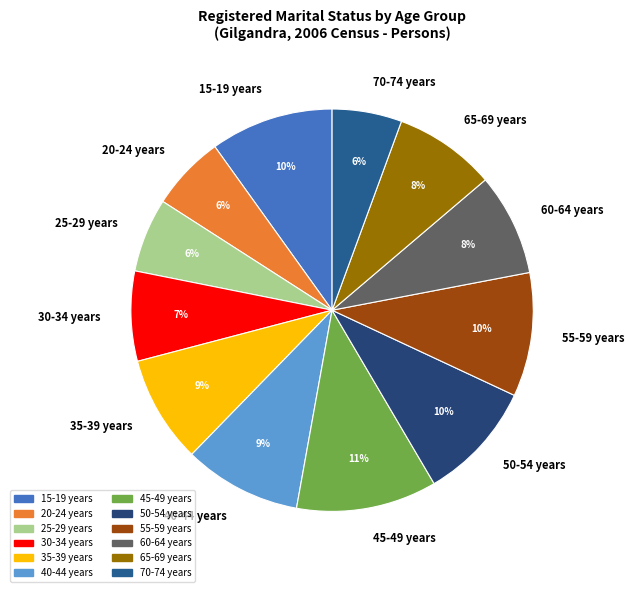

Is it true that 20-24 years is 15% of the pie?

False